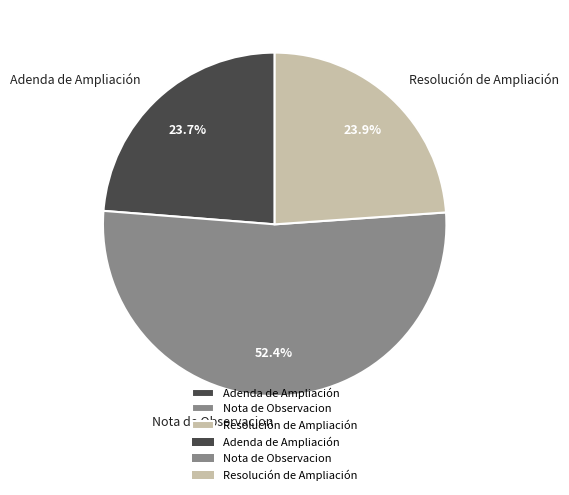

How many segments does this pie chart have?

3